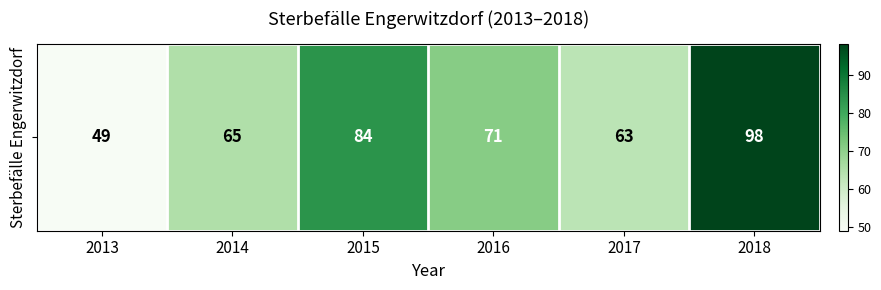

What is the maximum value shown in the chart?

98